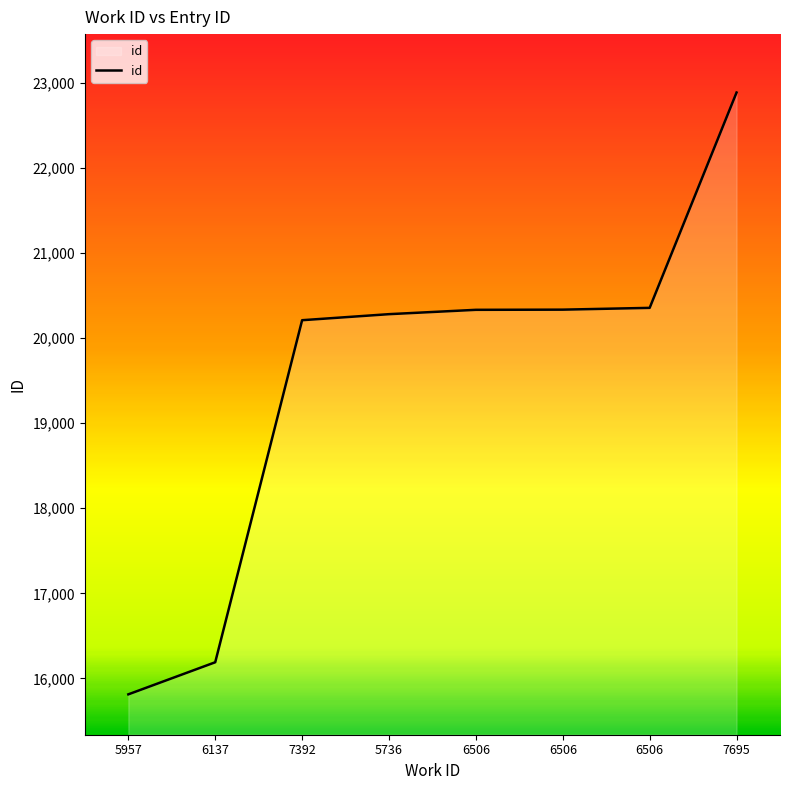

Between 7392 and 6506, which is larger?

6506